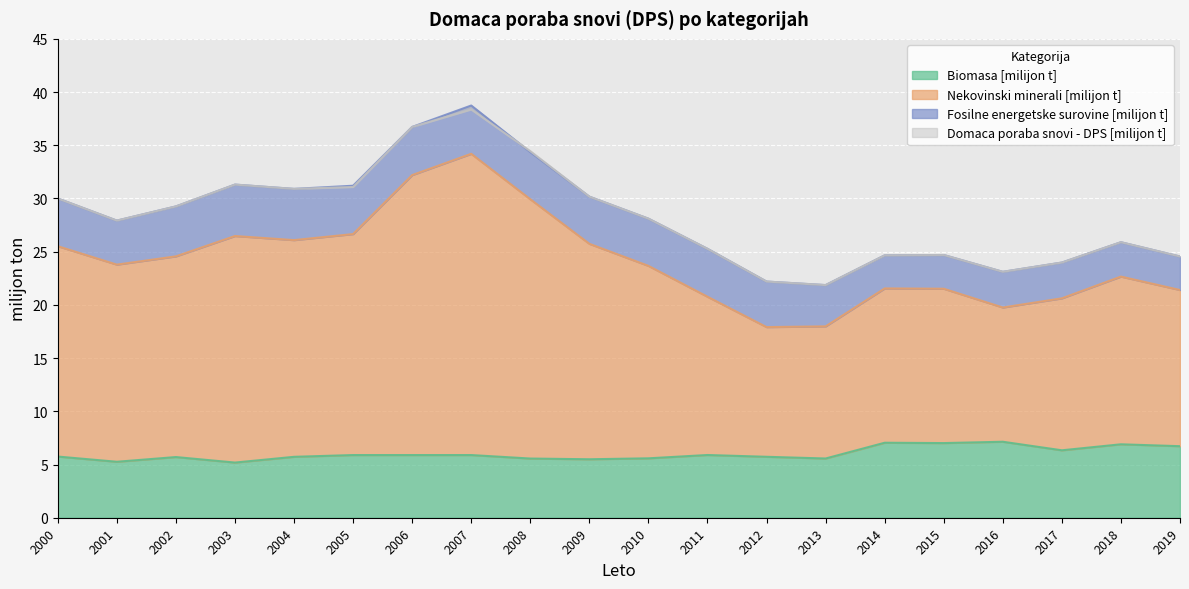

At which category does Biomasa [milijon t] reach its first local peak?

2002